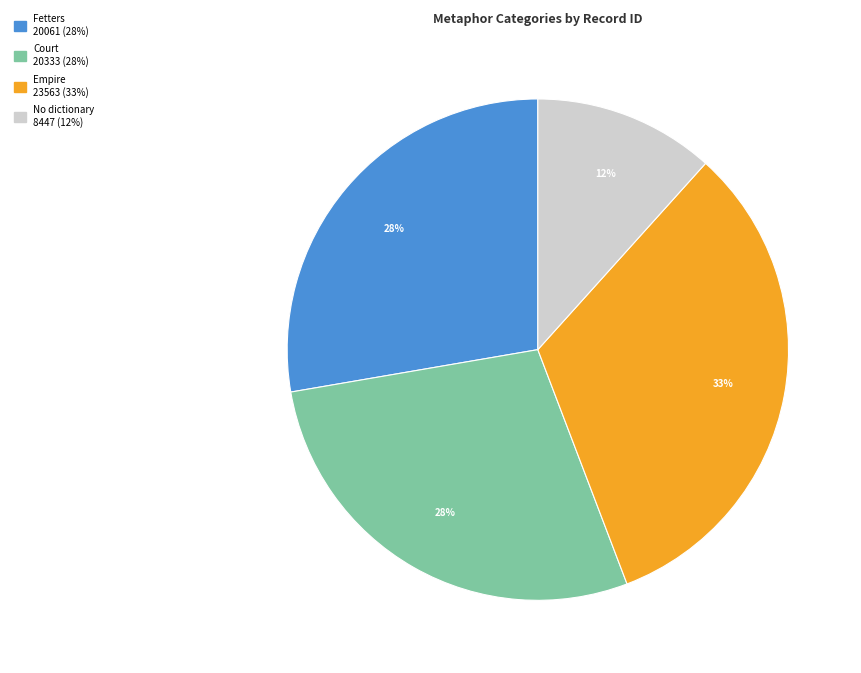

Is the sum of No dictionary and Fetters greater than half?

No